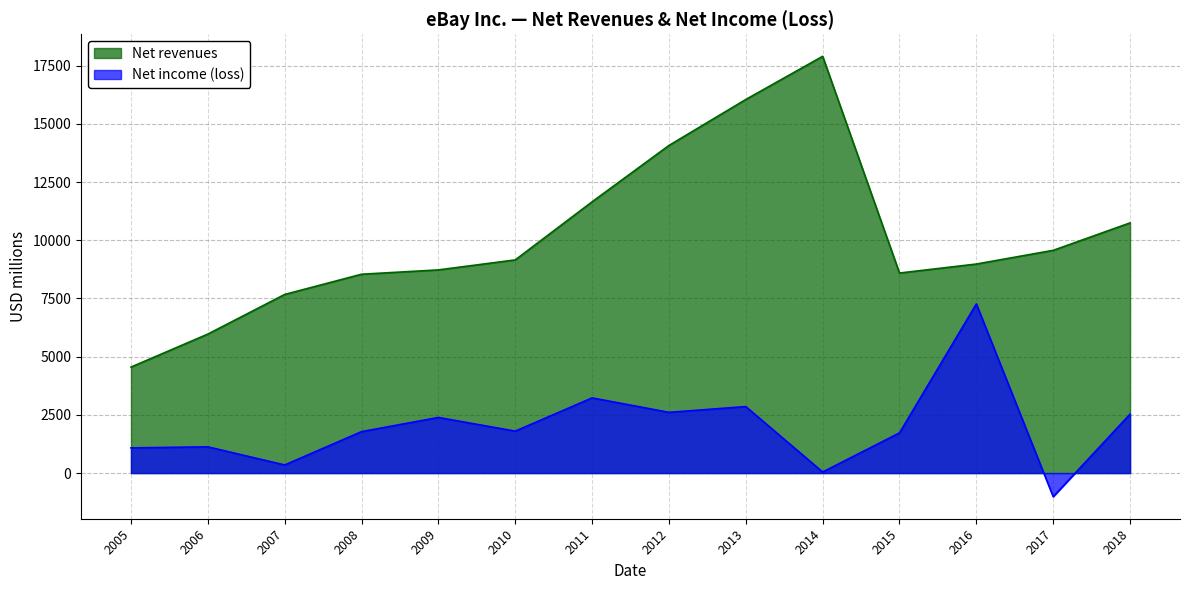

Which has a higher value, 2015 or 2009?

2009